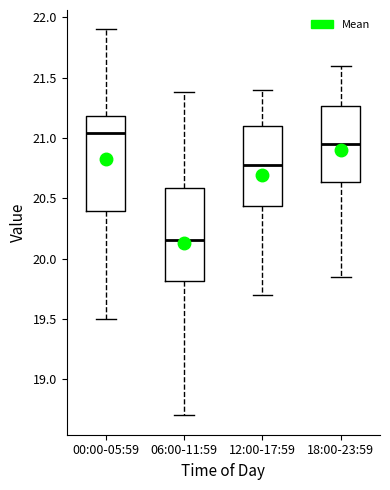

Where does the median line of the box for 12:00-17:59 sit on the y-axis? The values are not printed on the chart, so give them approximately, as read against the axis.

20.80